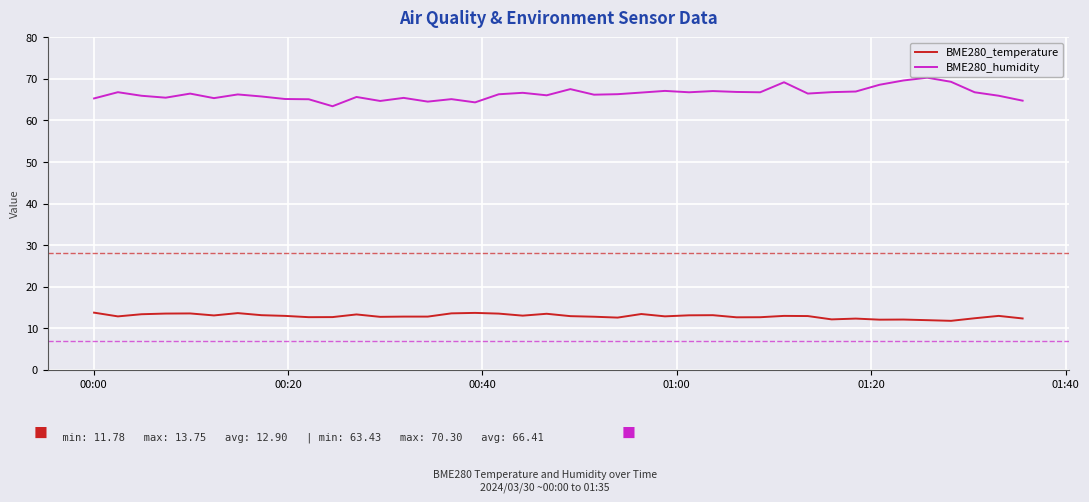

Which series has the largest range (max minus min)?

BME280_humidity